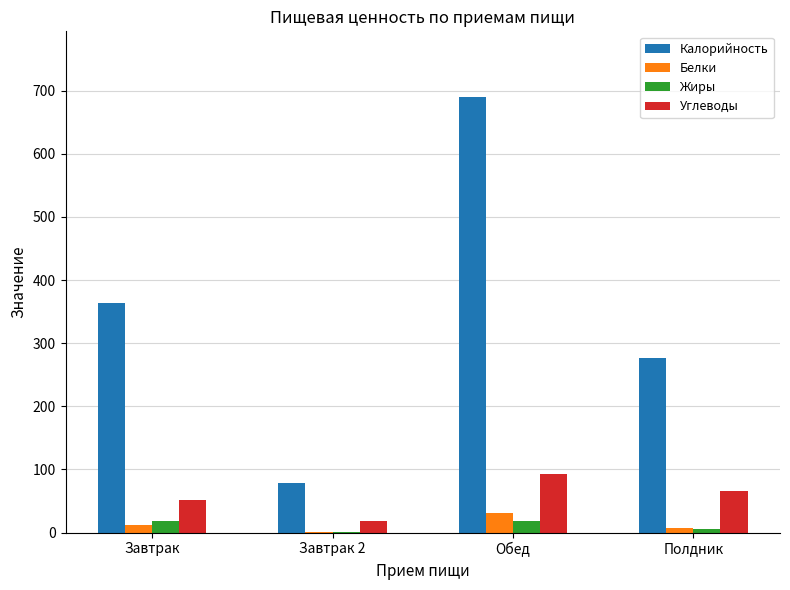

Which series changed the most between Завтрак and Завтрак 2?

Калорийность